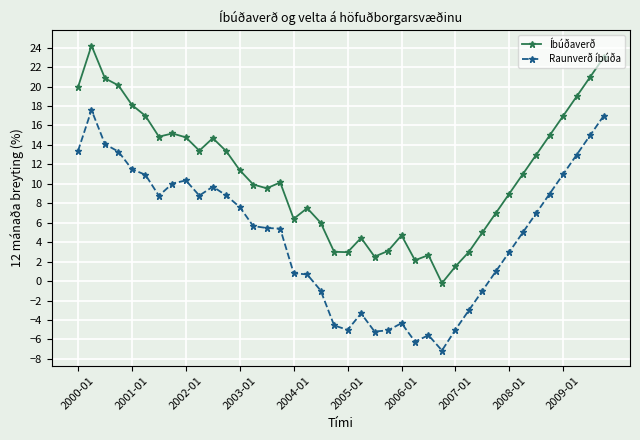

True or false: Raunverð íbúða and Íbúðaverð cross at least once.

False